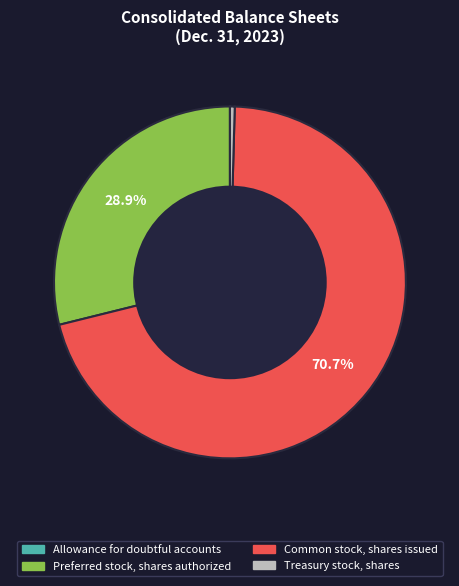

What percentage is NOT represented by Preferred stock, shares authorized?

71.1%